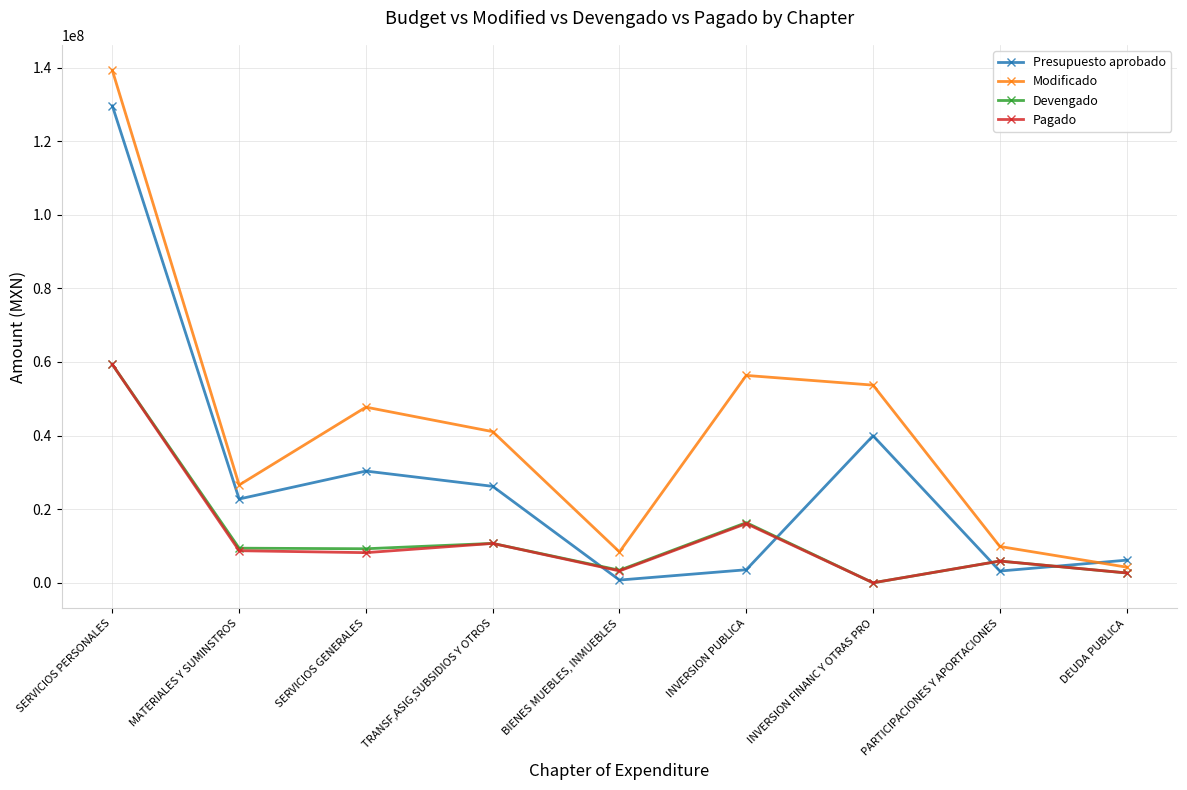

Where do Presupuesto aprobado and Pagado first cross each other?

TRANSF,ASIG,SUBSIDIOS Y OTROS and BIENES MUEBLES, INMUEBLES